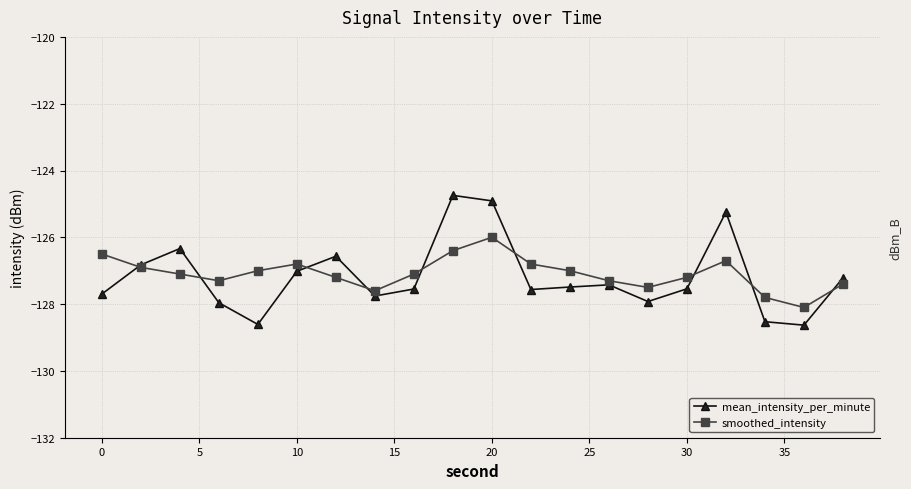

Which series has the widest spread of values?

mean_intensity_per_minute